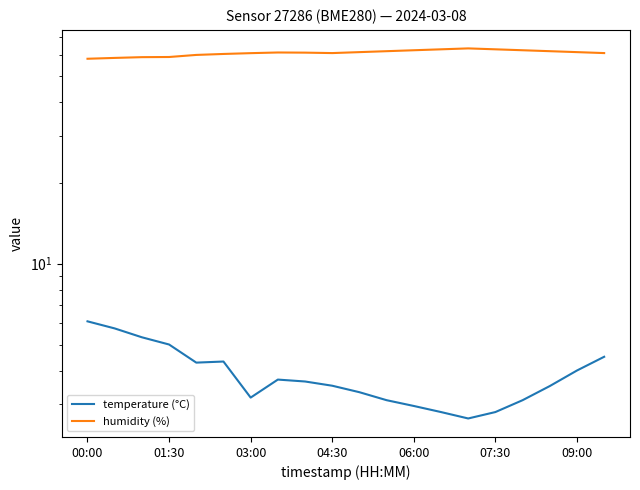

Rank the series by their average value, from highest to lowest.

humidity (%), temperature (°C)